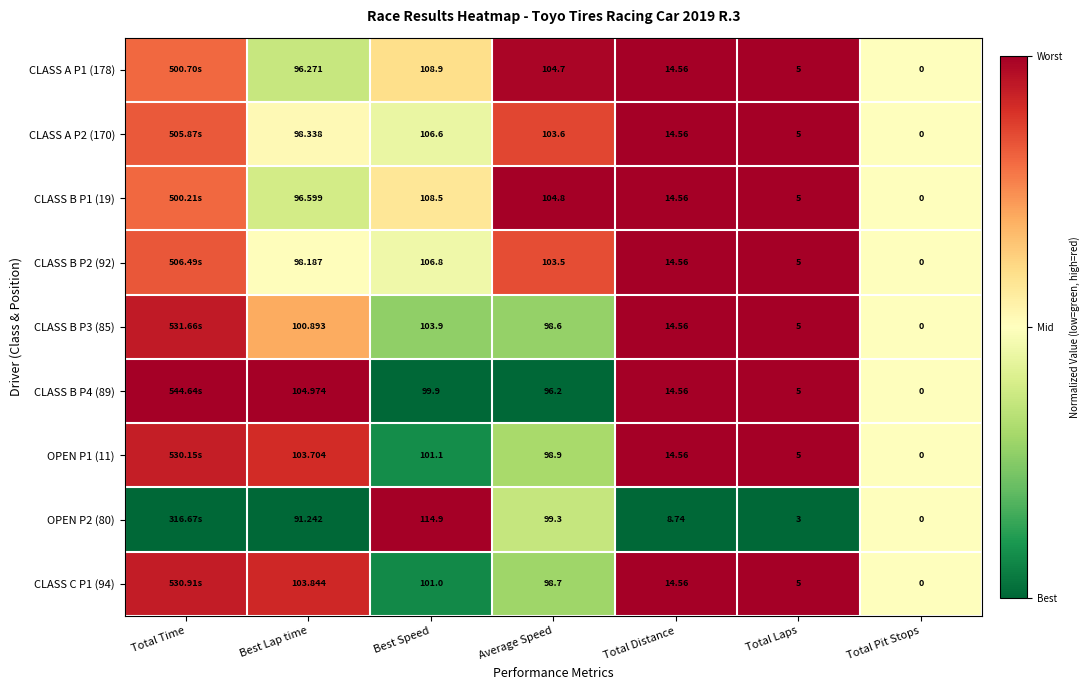

Is the value of CLASS C P1 (94) at Total Laps greater than the value of CLASS A P1 (178) at Best Lap time?

No